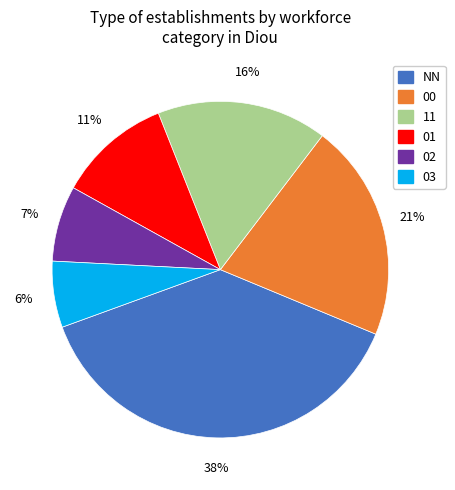

Do 03 and NN together represent more than half of the pie?

No